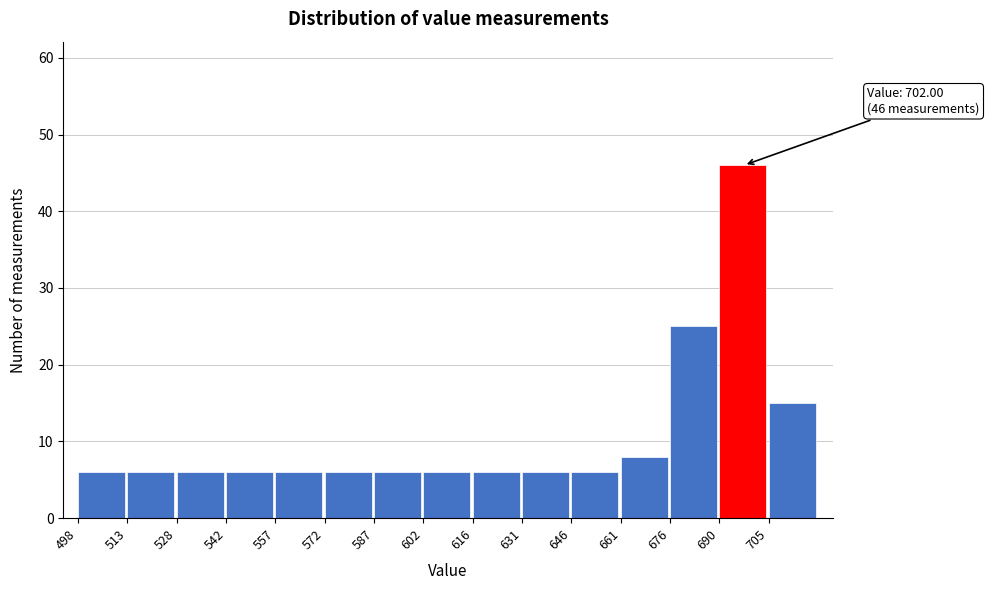

Over which range of the x-axis is the bar tallest?

690.4 to 705.2